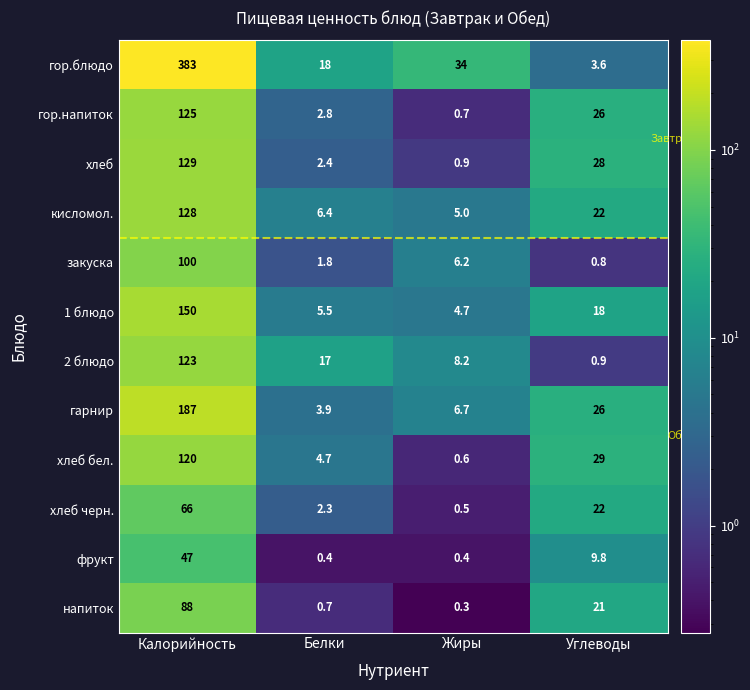

Which series changed the most between Калорийность and Углеводы?

гор.блюдо